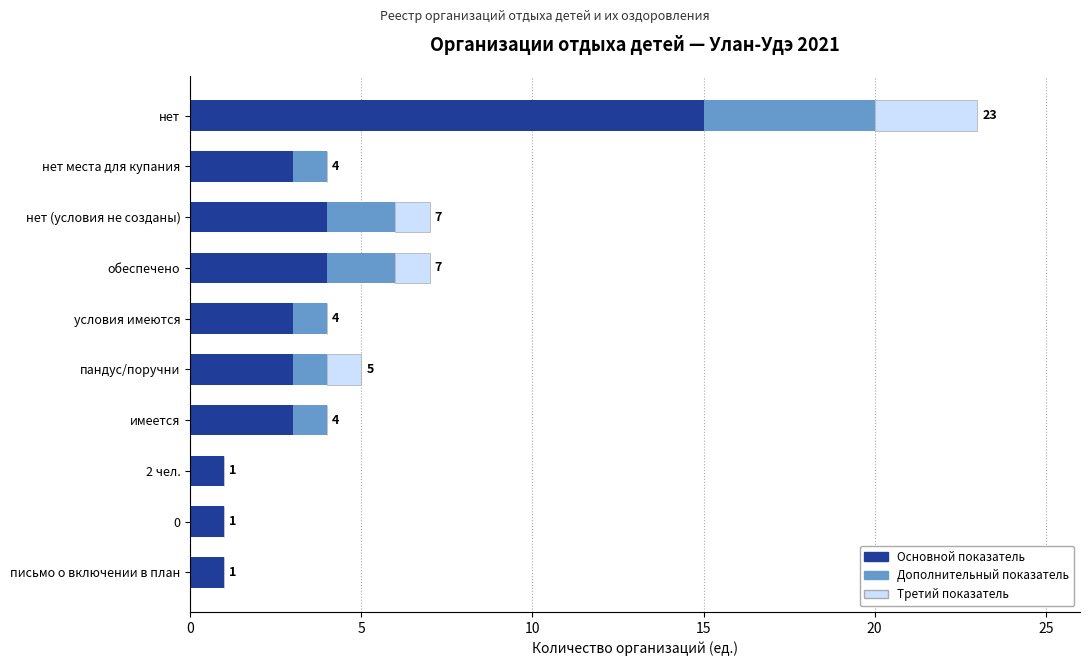

True or false: Основной показатель has a value of 2 at 0.

False